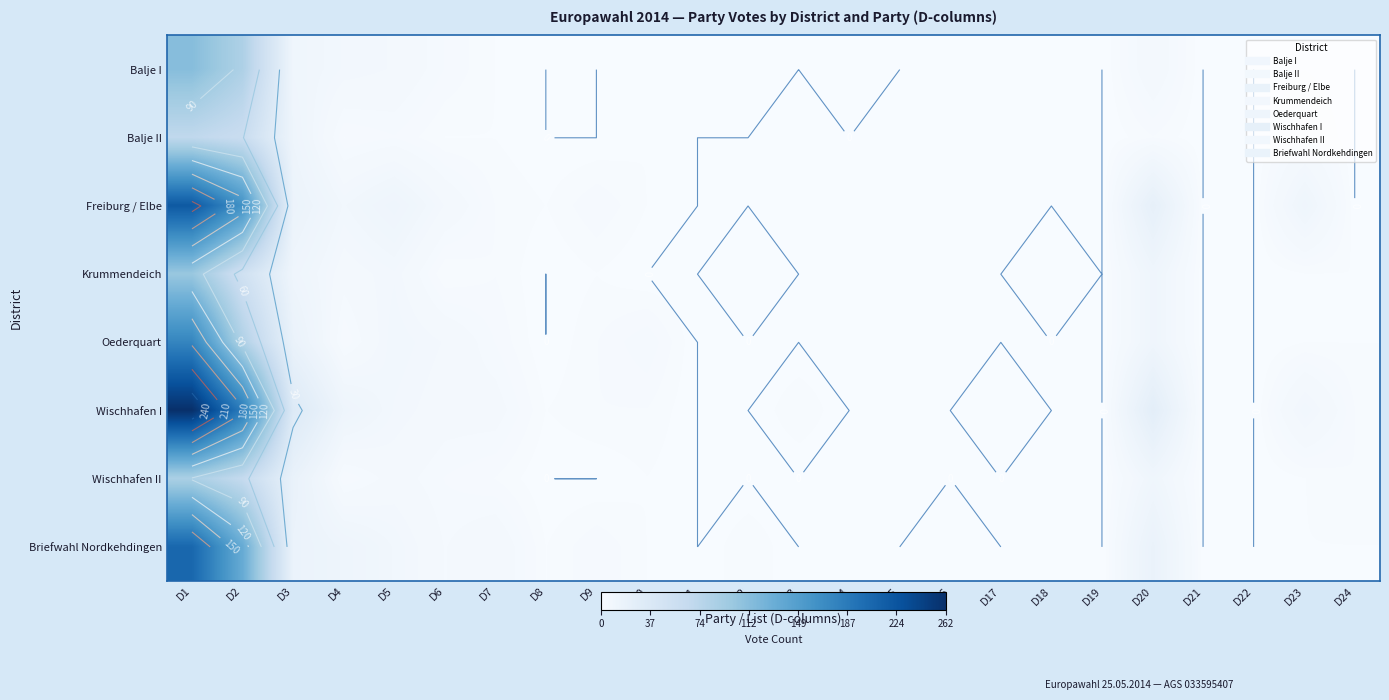

Which series has the largest total across all categories?

Wischhafen I